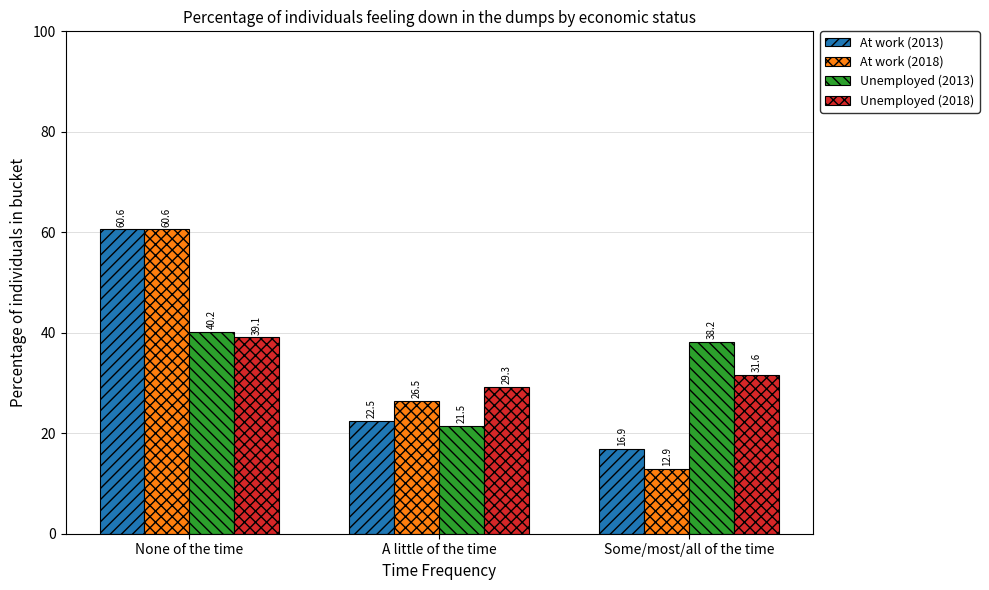

At how many categories does at least one series exceed 54?

1